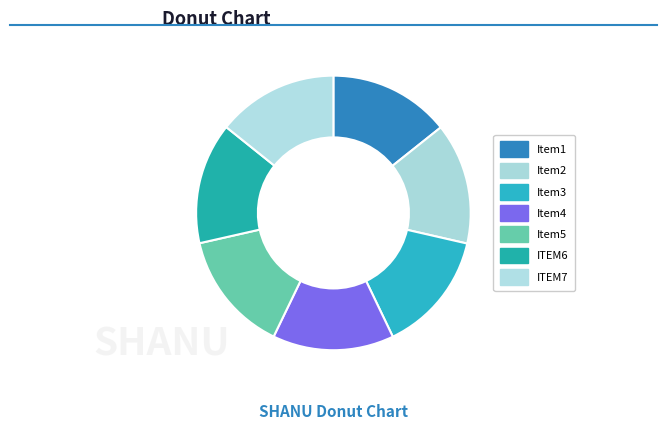

How many slices are in this pie chart?

7